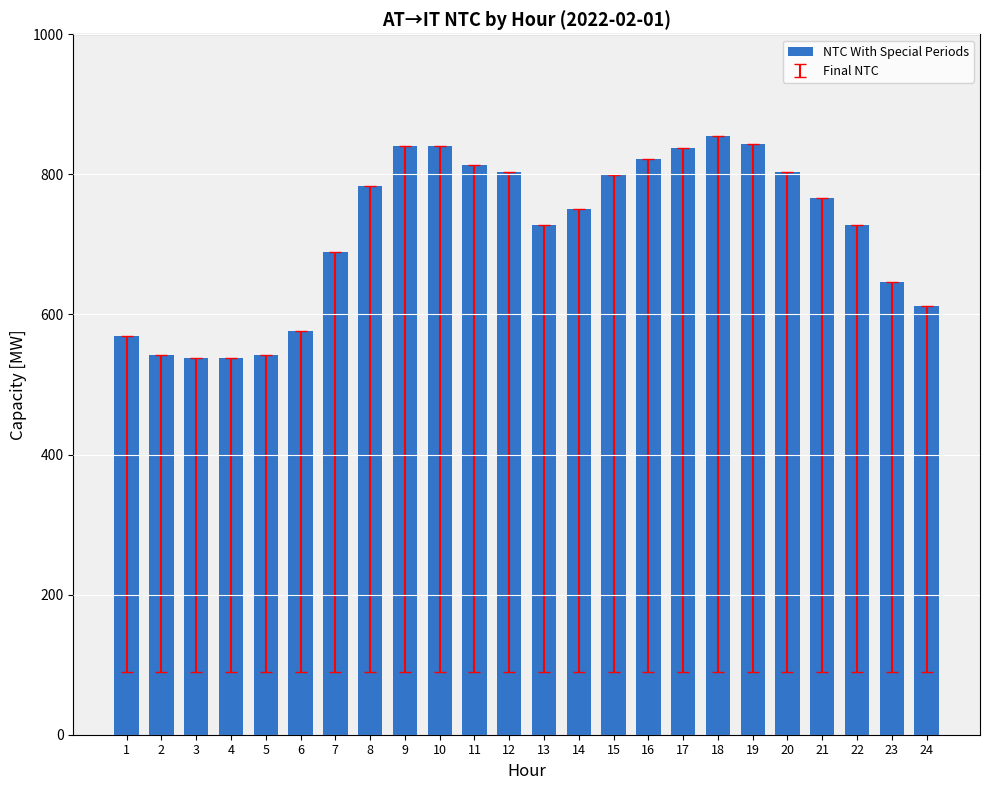

True or false: the data shows 301 at 6.

False